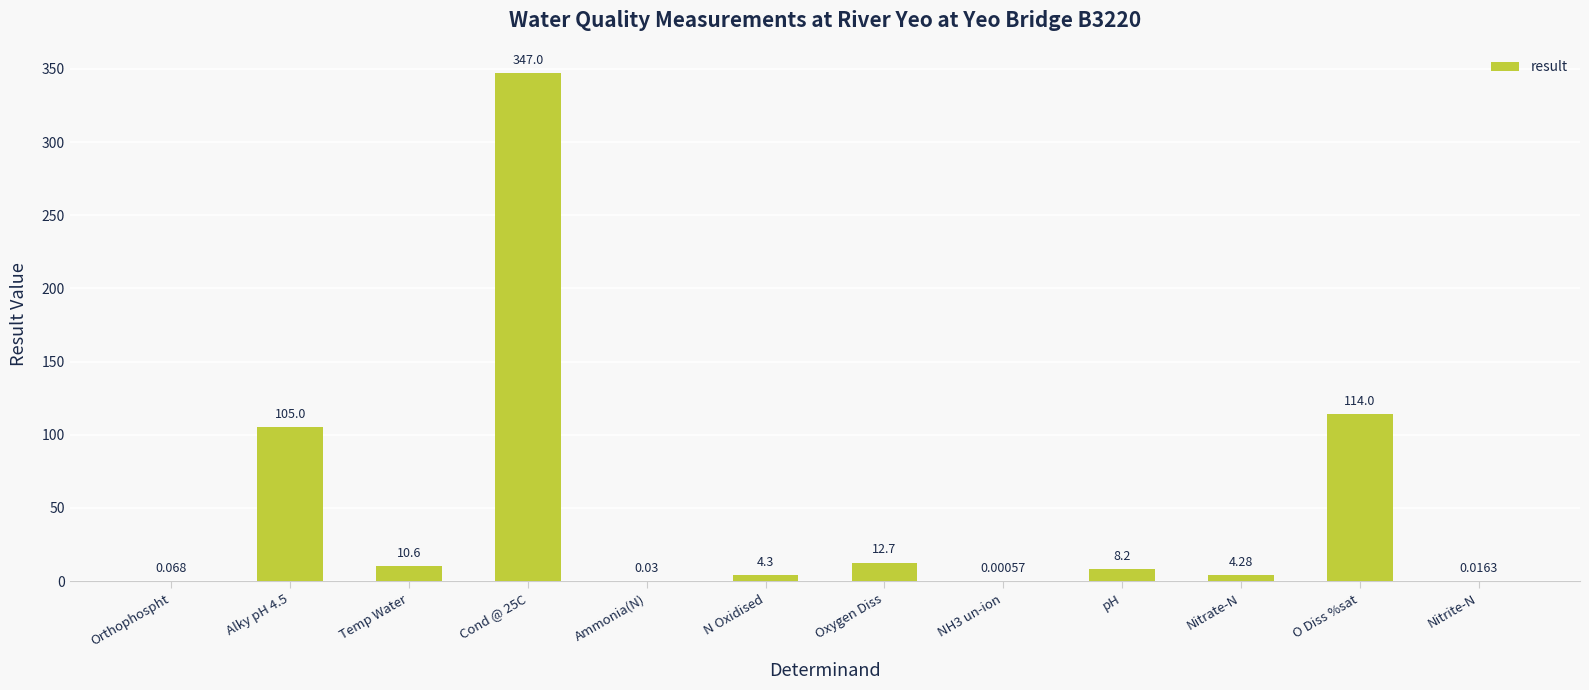

Between Nitrate-N and Orthophospht, which is larger?

Nitrate-N